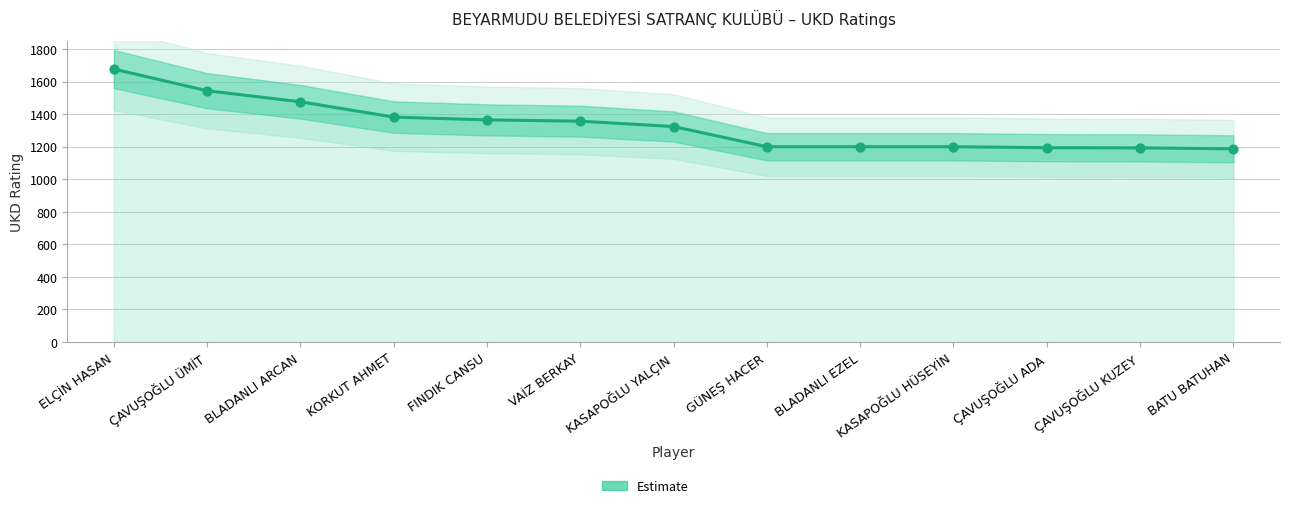

Between FINDIK CANSU and BLADANLI EZEL, which is larger?

FINDIK CANSU